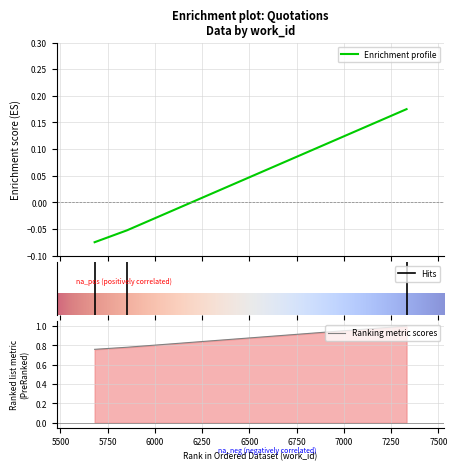

How many data points are above 0?

1